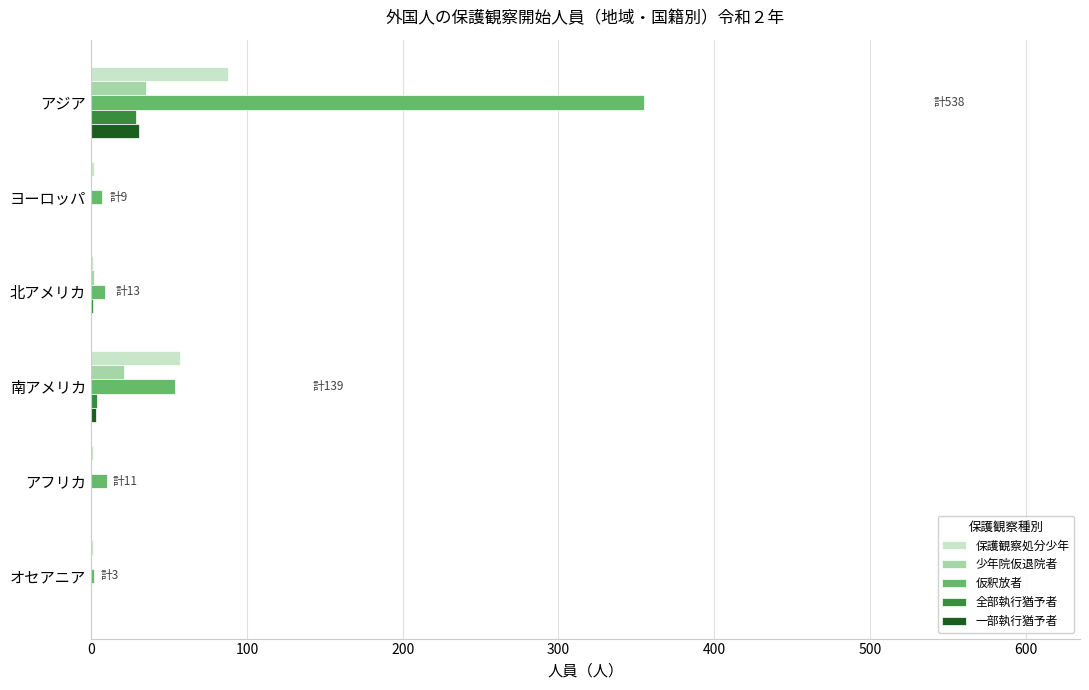

Is it true that 少年院仮退院者 equals 0 at オセアニア?

True